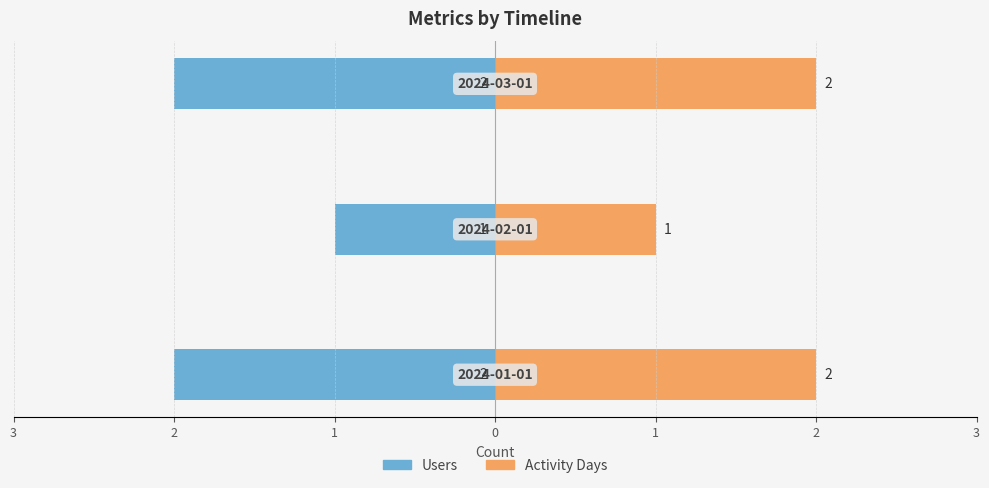

What is the difference between the Users values at 1 and 2?

1